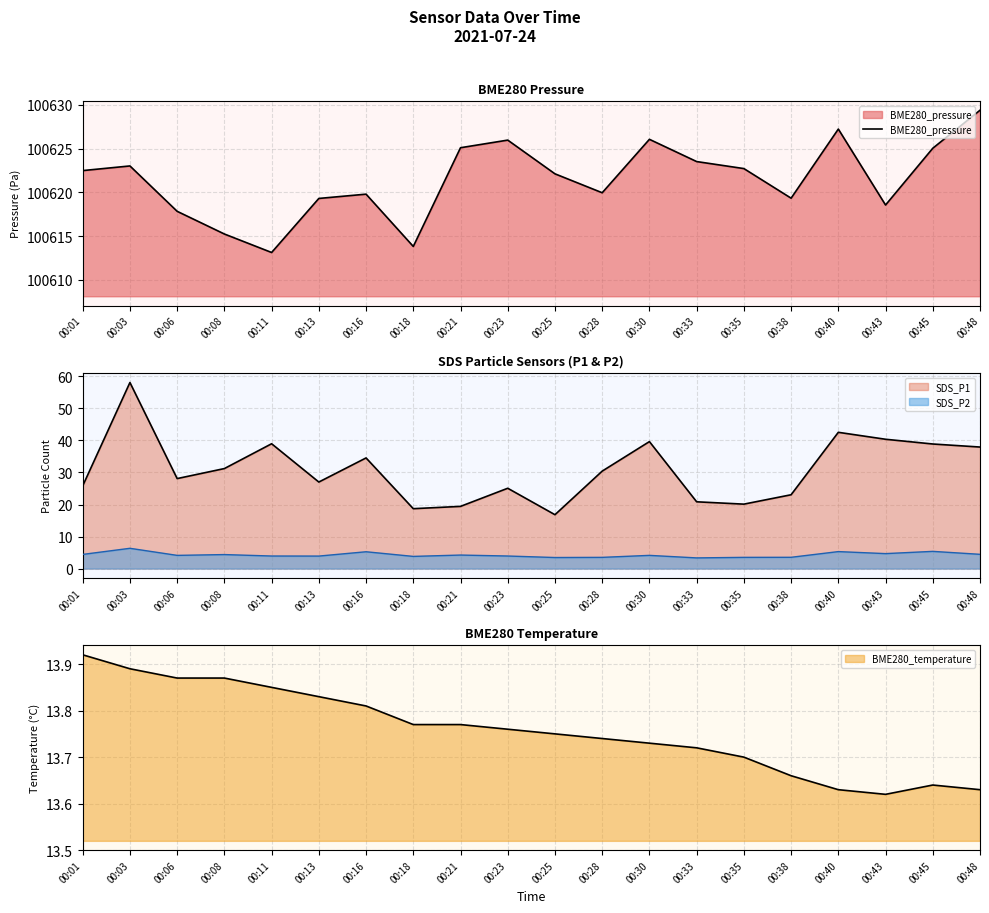

List the labels in order of value, largest first.

00:48, 00:40, 00:30, 00:23, 00:21, 00:45, 00:33, 00:03, 00:35, 00:01, 00:25, 00:28, 00:16, 00:38, 00:13, 00:43, 00:06, 00:08, 00:18, 00:11